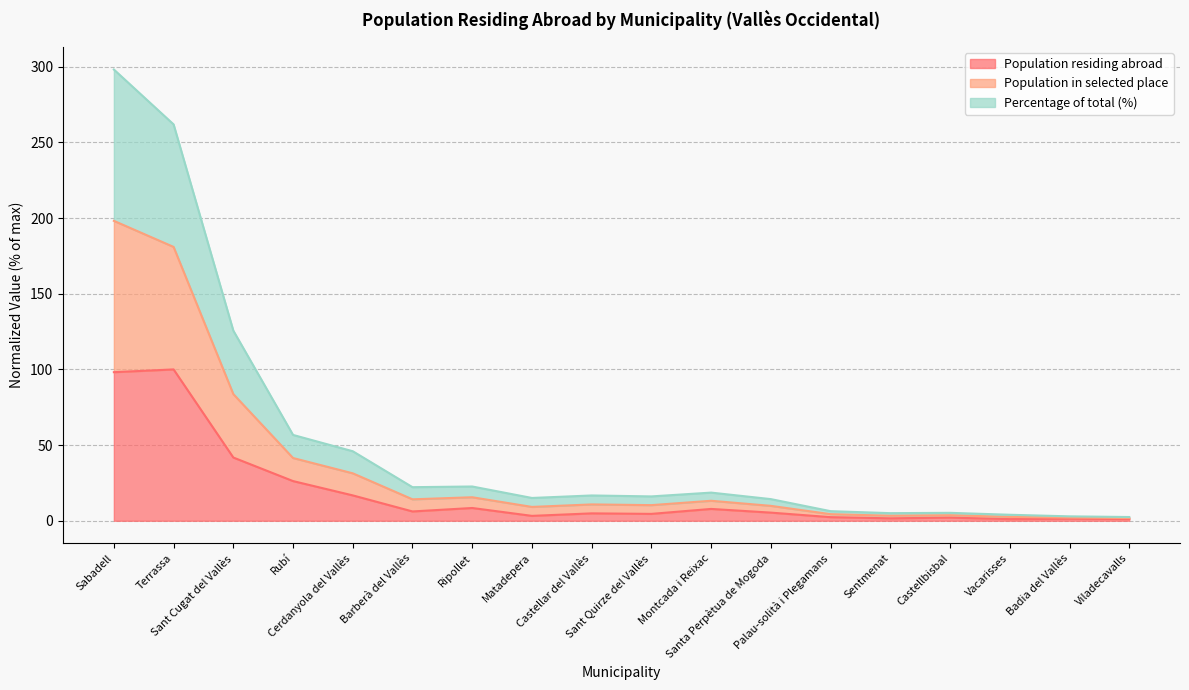

What is the highest value of the Population residing abroad series?

100.0